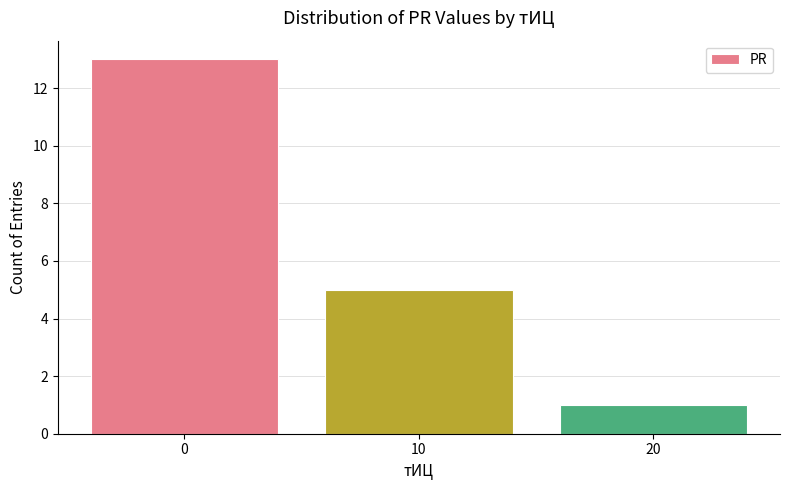

The value at 10 is 3. True or false?

False